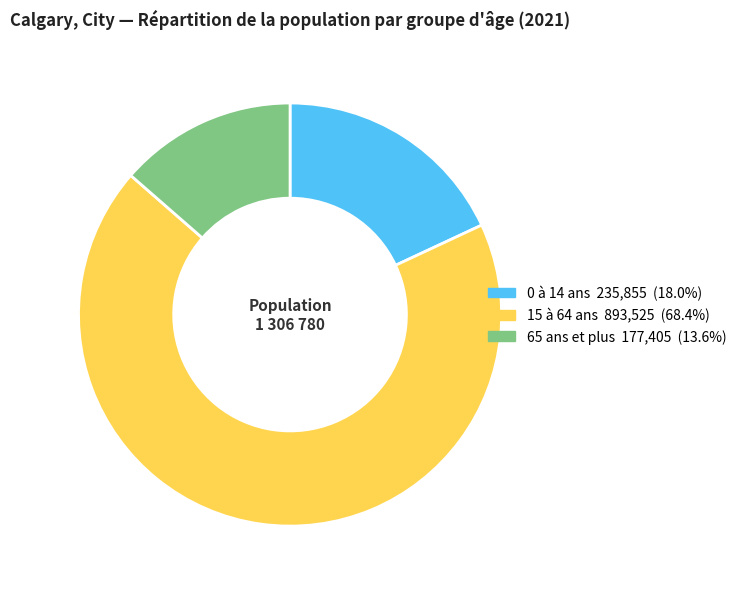

Is the sum of 15 à 64 ans and 65 ans et plus greater than half?

Yes